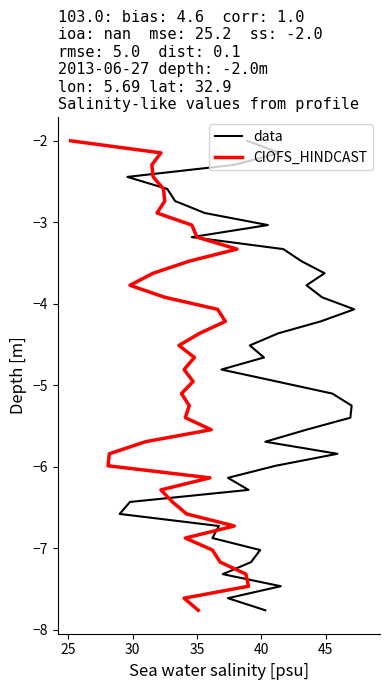

Reading left to right, list all the values displayed in this chart.

data: -2.0	-2.1	-2.3	-2.4	-2.6	-2.7	-2.9	-3.0	-3.2	-3.3	-3.5	-3.6	-3.8	-3.9	-4.1	-4.2	-4.4	-4.5	-4.7	-4.8	-5.0	-5.1	-5.2	-5.4	-5.5	-5.7	-5.8	-6.0	-6.1	-6.3	-6.4	-6.6	-6.7	-6.9	-7.0	-7.2	-7.3	-7.5	-7.6	-7.8
CIOFS_HINDCAST: -2.0	-2.1	-2.3	-2.4	-2.6	-2.7	-2.9	-3.0	-3.2	-3.3	-3.5	-3.6	-3.8	-3.9	-4.1	-4.2	-4.4	-4.5	-4.7	-4.8	-5.0	-5.1	-5.2	-5.4	-5.5	-5.7	-5.8	-6.0	-6.1	-6.3	-6.4	-6.6	-6.7	-6.9	-7.0	-7.2	-7.3	-7.5	-7.6	-7.8